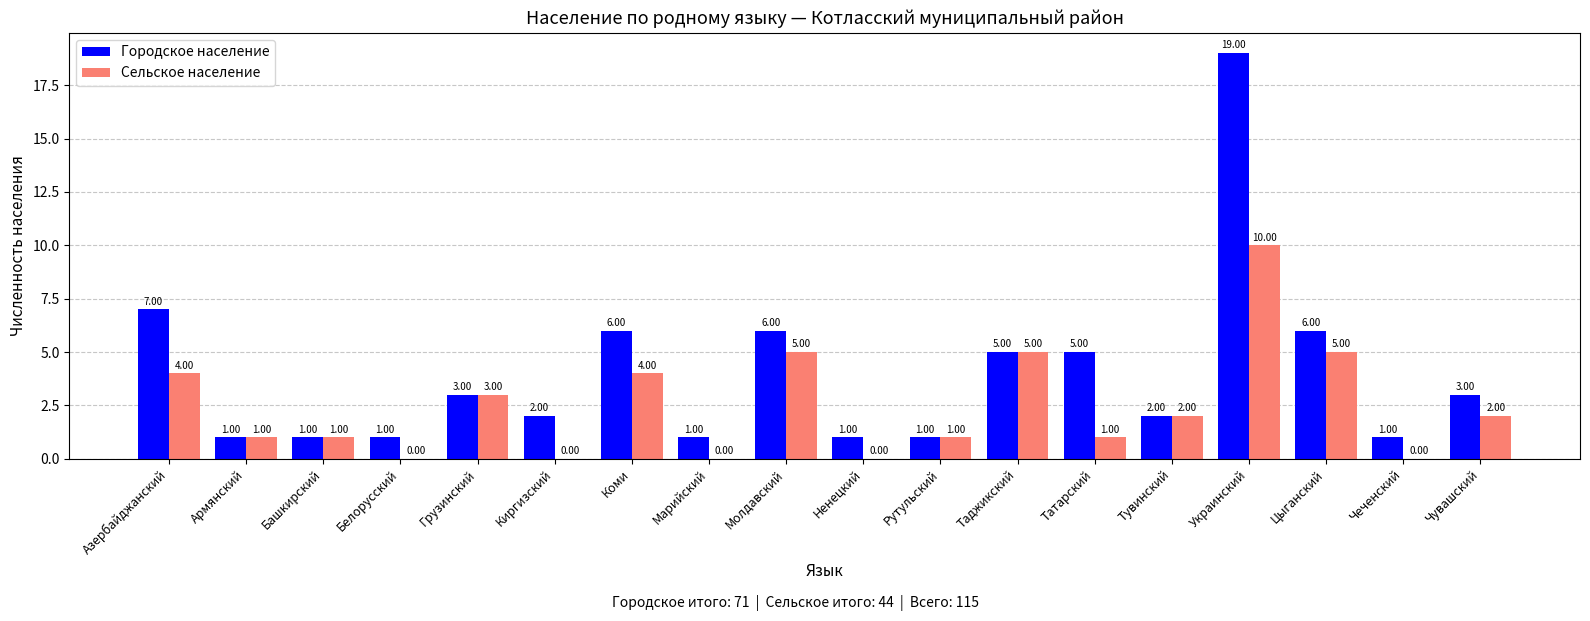

How many categories are shown in the chart?

18